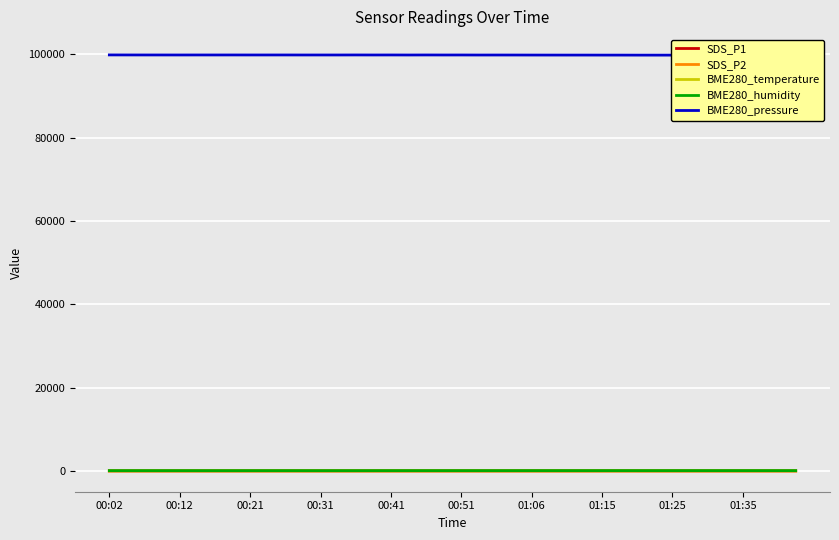

At which category does BME280_pressure reach its first local peak?

00:51